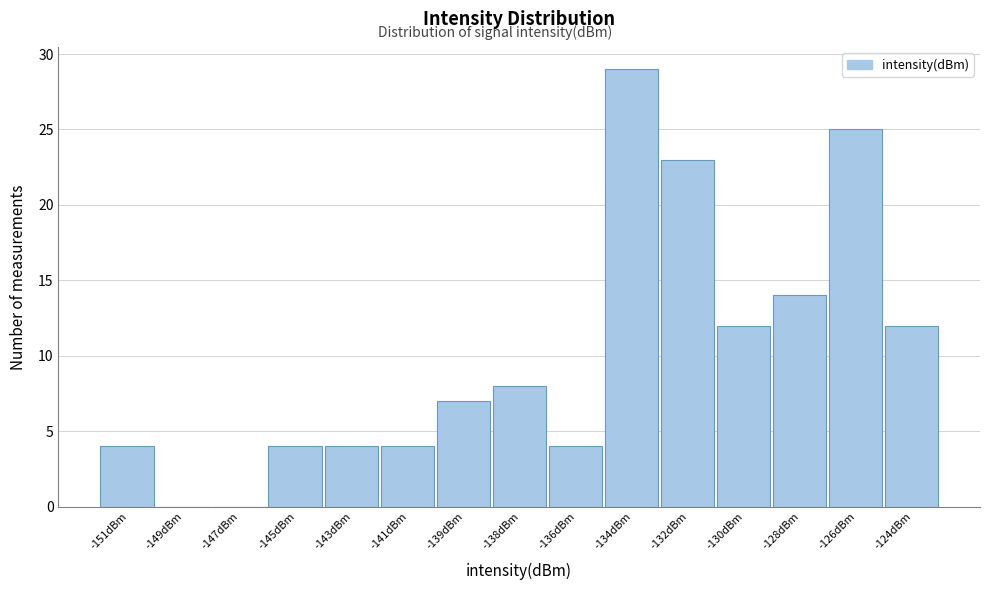

Reading left to right, extract all data points from this chart.

-151dBm=4	-149dBm=0	-147dBm=0	-145dBm=4	-143dBm=4	-141dBm=4	-139dBm=7	-138dBm=8	-136dBm=4	-134dBm=29	-132dBm=23	-130dBm=12	-128dBm=14	-126dBm=25	-124dBm=12